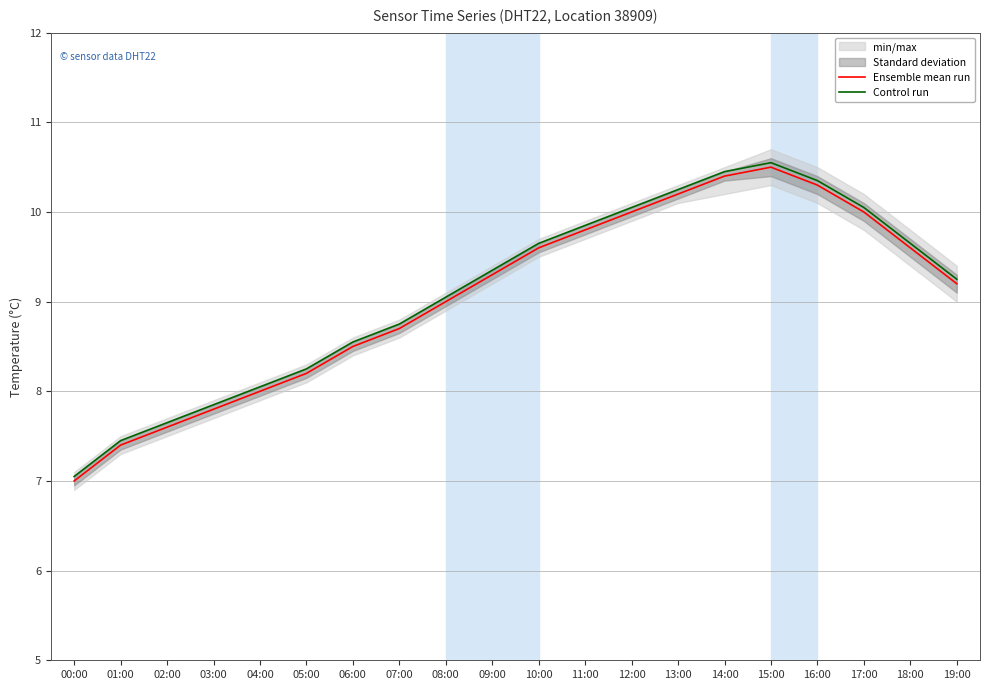

Is the value of Ensemble mean run at 14:00 greater than the value of Control run at 13:00?

Yes